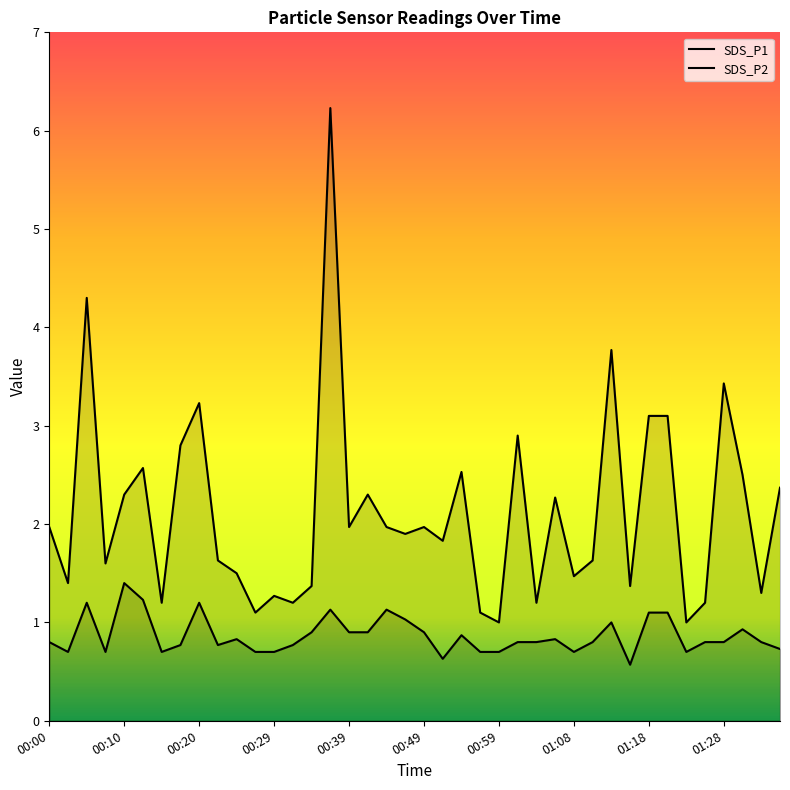

True or false: SDS_P1 has a value of 3.2 at 00:20.

True